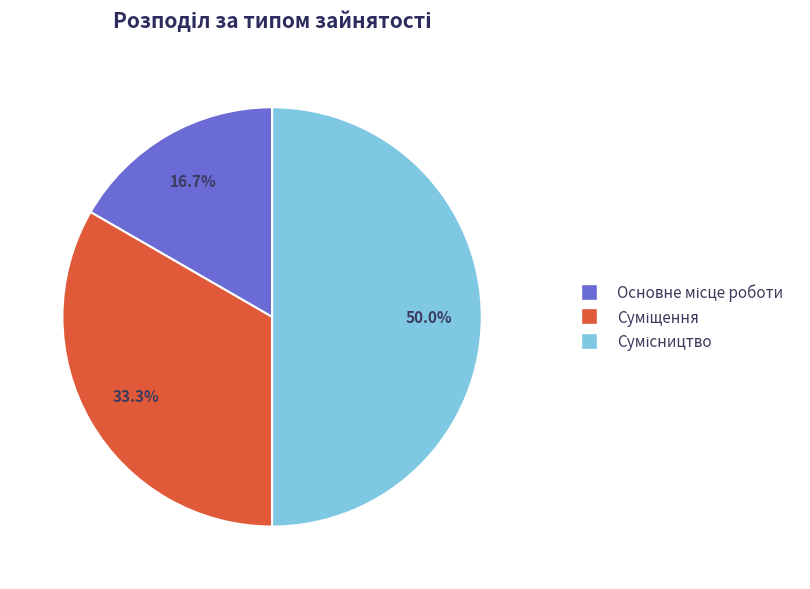

How many slices are in this pie chart?

3